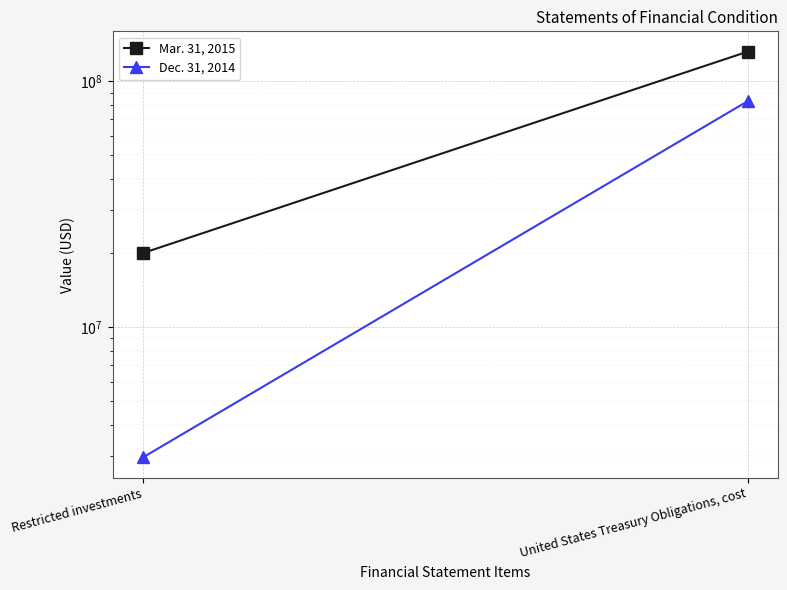

What is the sum of all Dec. 31, 2014 values?

85947874